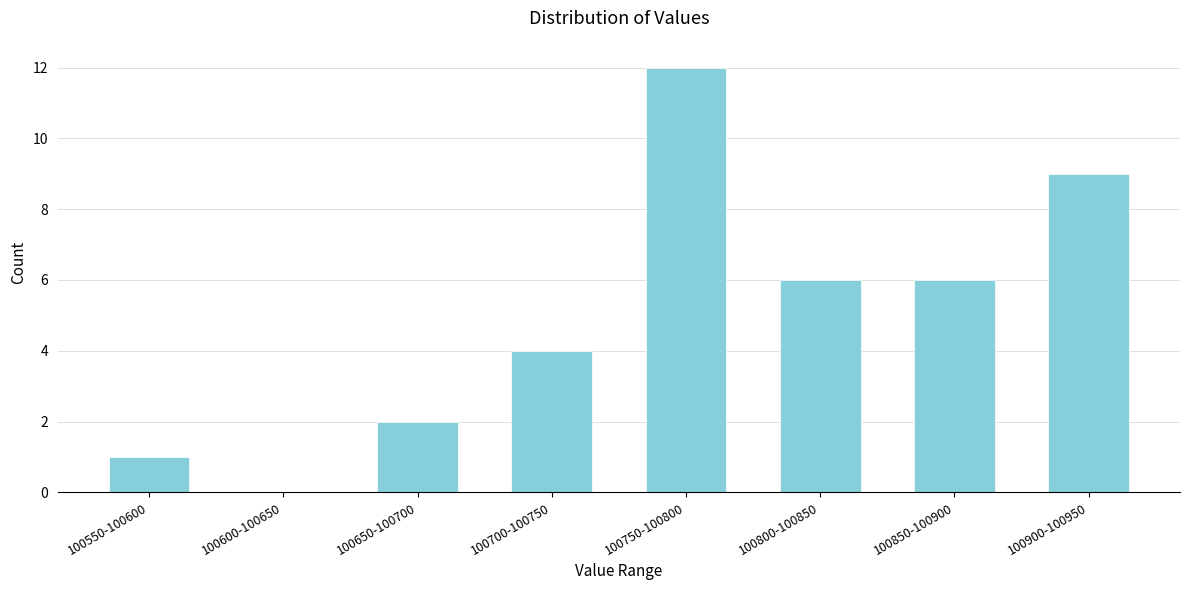

Reading right to left, transcribe all the data shown in this chart.

100900-100950=9	100850-100900=6	100800-100850=6	100750-100800=12	100700-100750=4	100650-100700=2	100600-100650=0	100550-100600=1